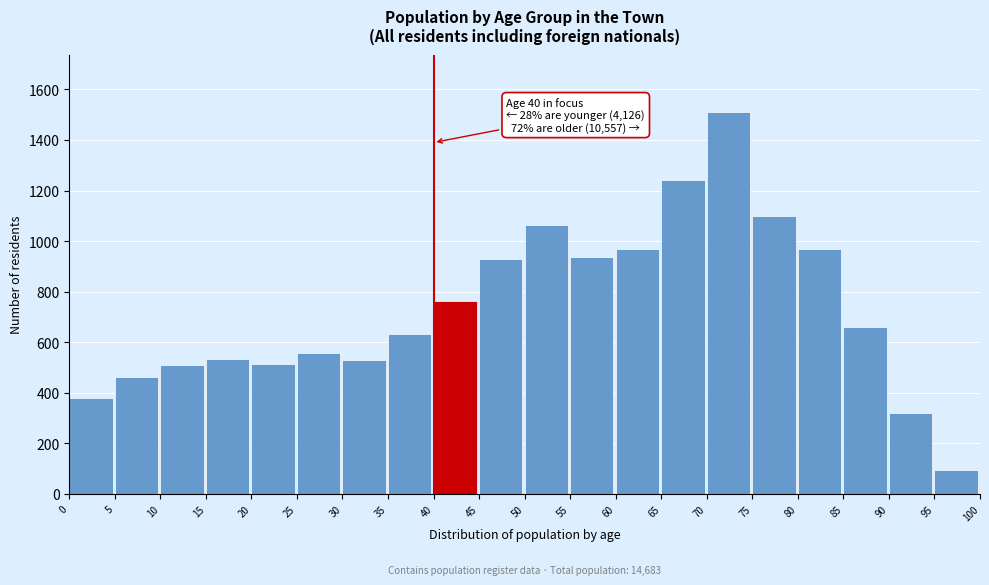

Is it true that the value at 5 is 463?

True